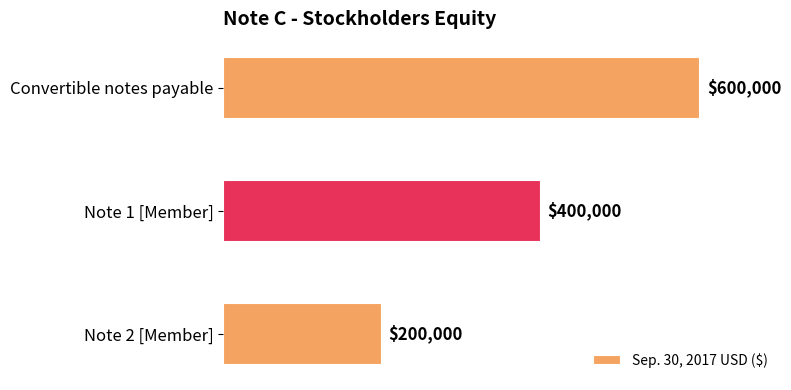

Reading top to bottom, what are all the values shown in this chart?

Convertible notes payable=600000	Note 1 [Member]=400000	Note 2 [Member]=200000